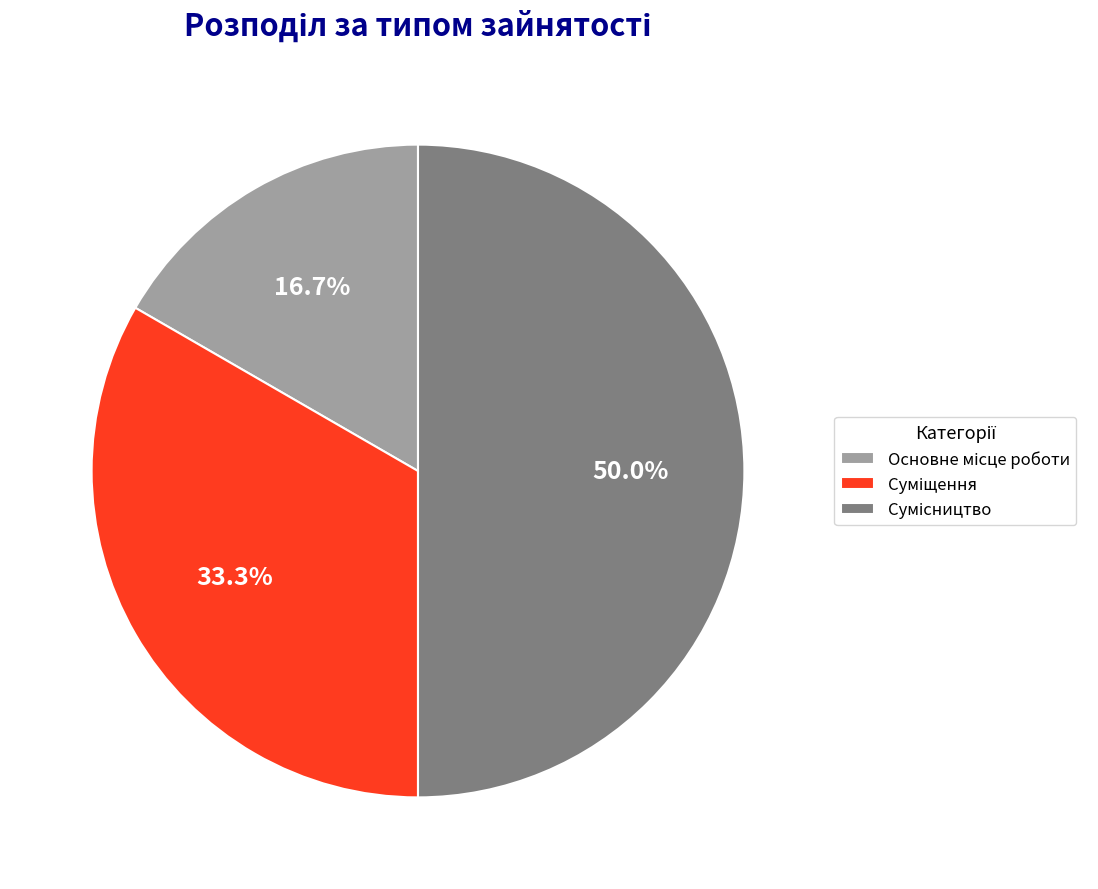

Count the number of slices in the pie.

3